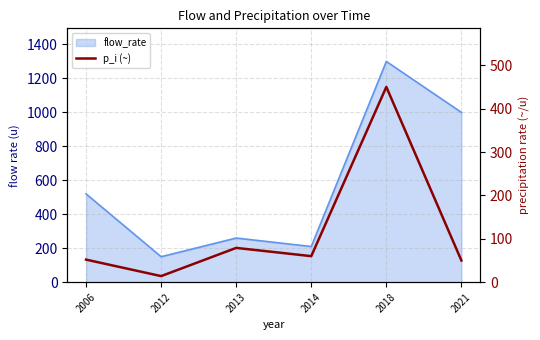

How many data points are less than 60?

3